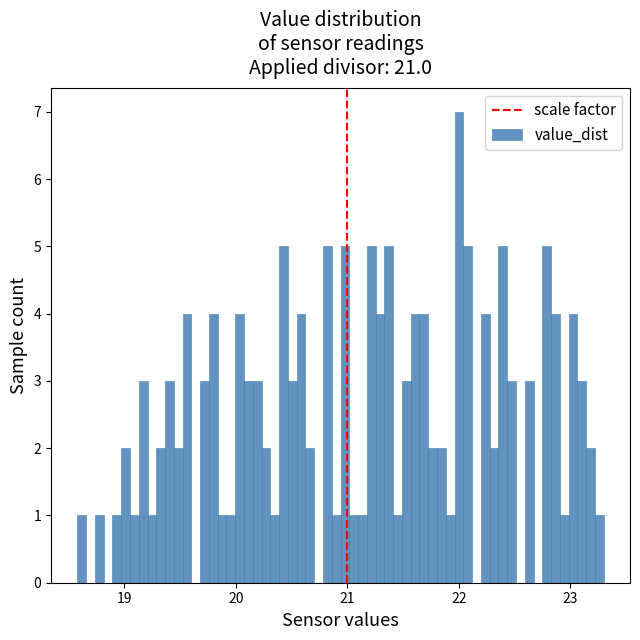

Read against the x-axis, roughly where is the centre of the tallest bar?

22.0